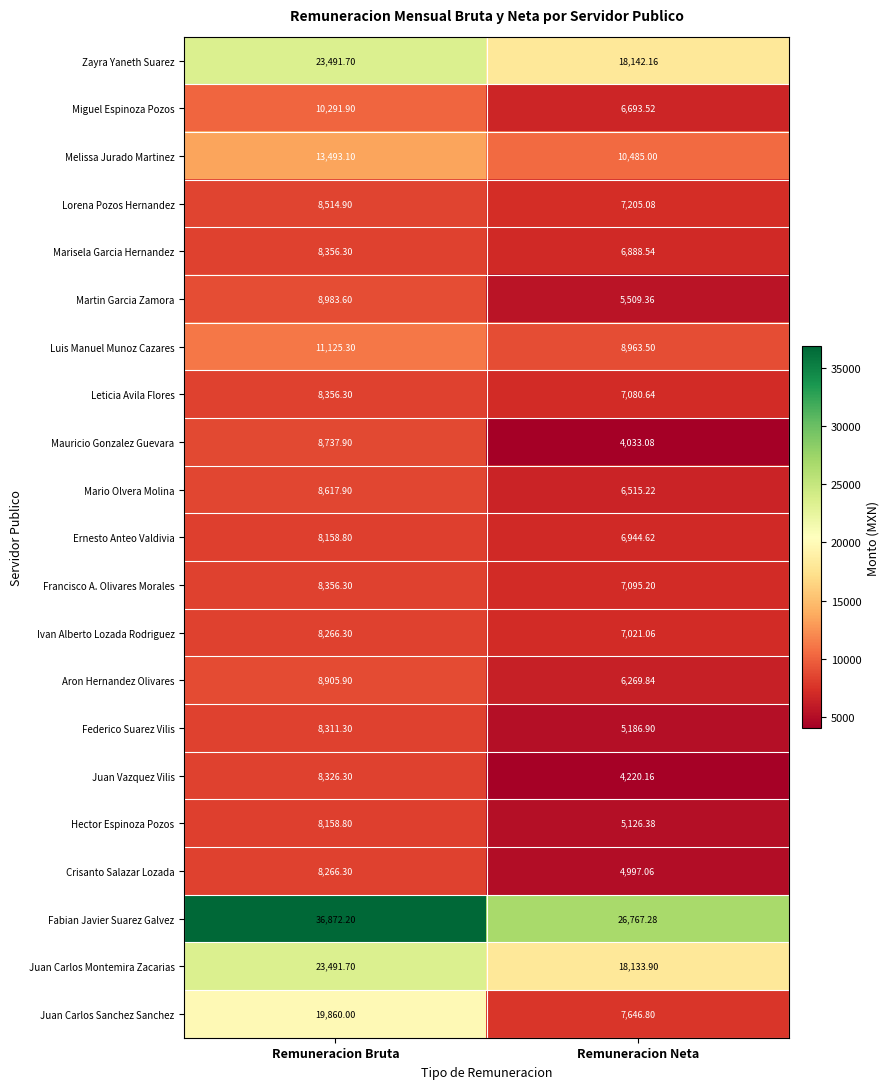

List the labels in order of Aron Hernandez Olivares value, largest first.

Remuneracion Bruta, Remuneracion Neta